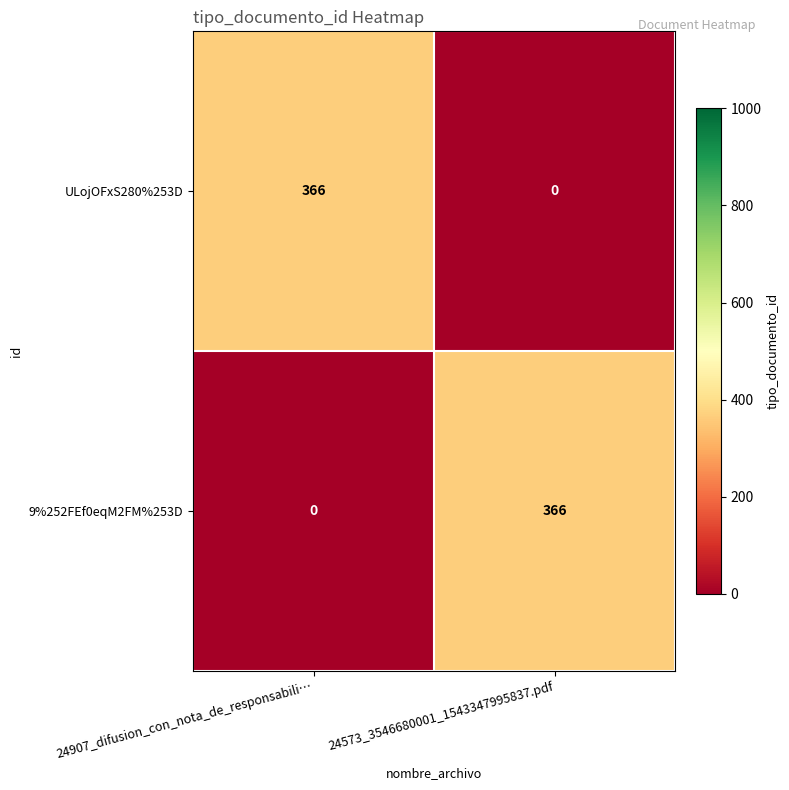

Reading right to left, transcribe all the data shown in this chart.

ULojOFxS280%253D: 0	366
9%252FEf0eqM2FM%253D: 366	0